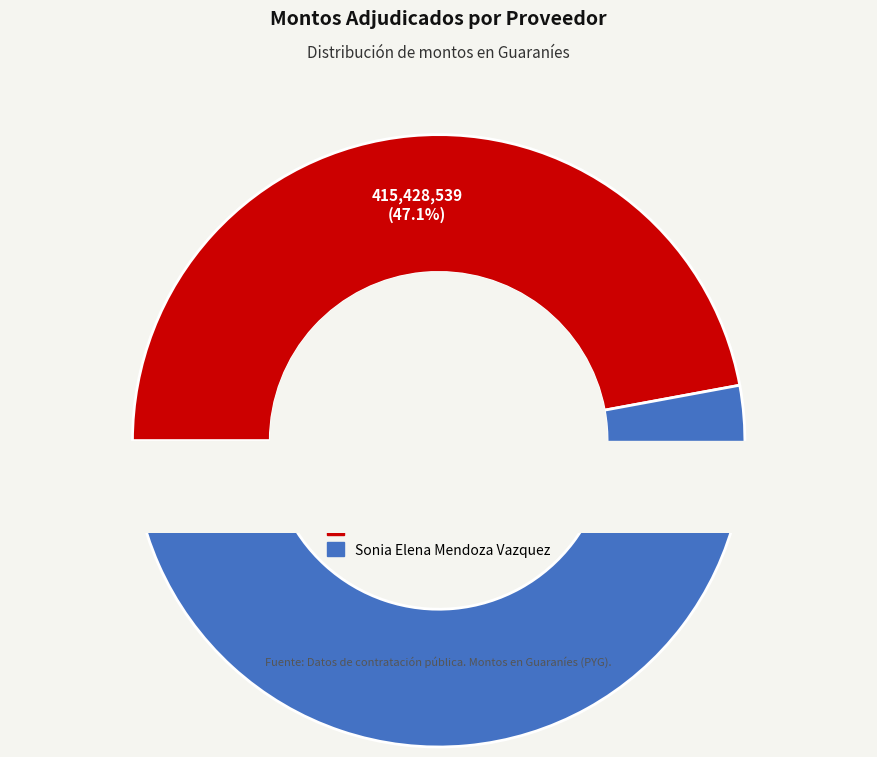

To the nearest percent, what percentage of the pie is DUNAMIS S.A.?

47%